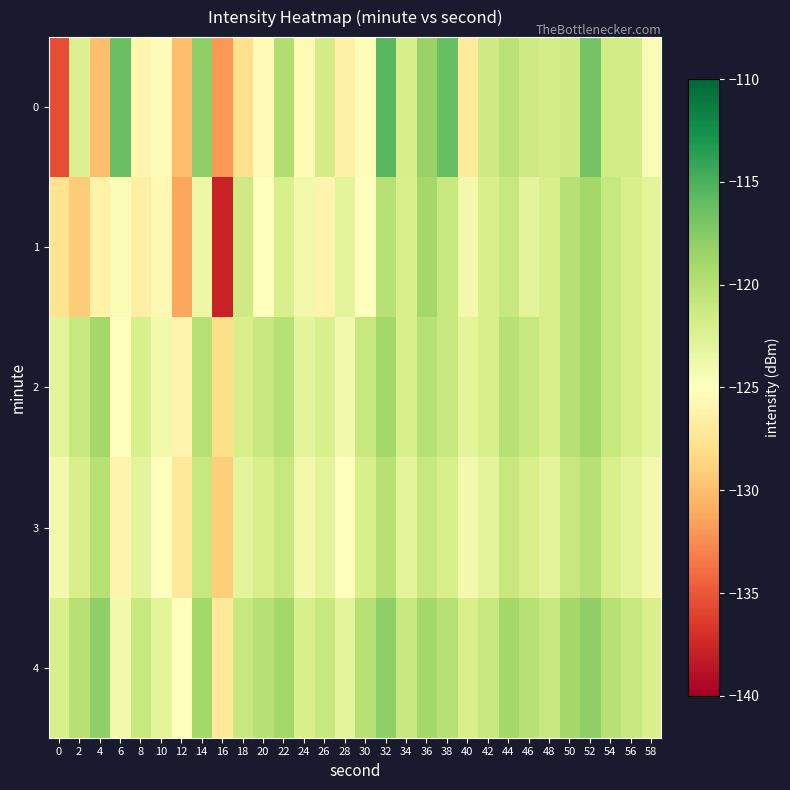

Which category has the highest value across all series?

32